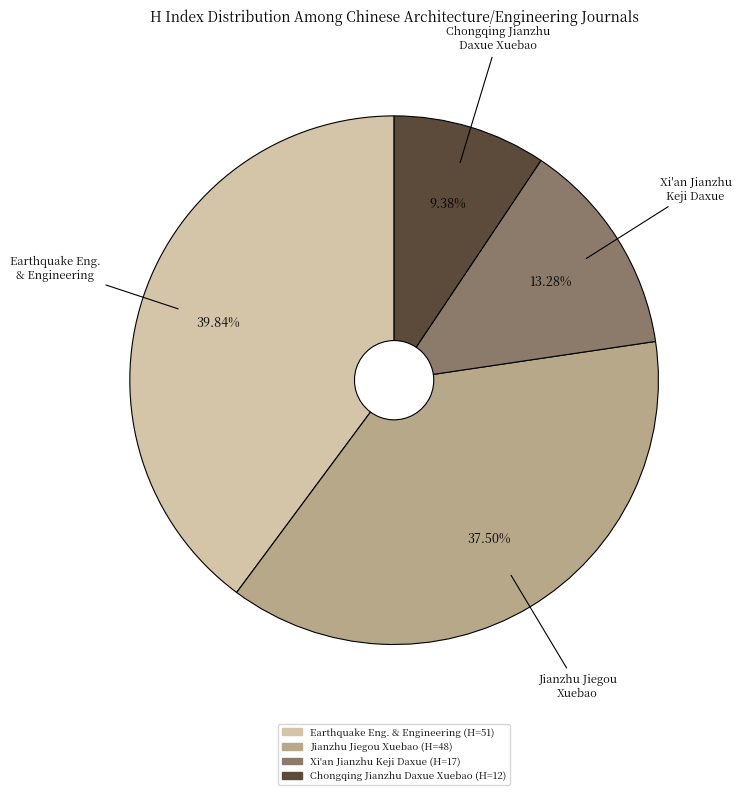

Does any single category account for the majority?

No